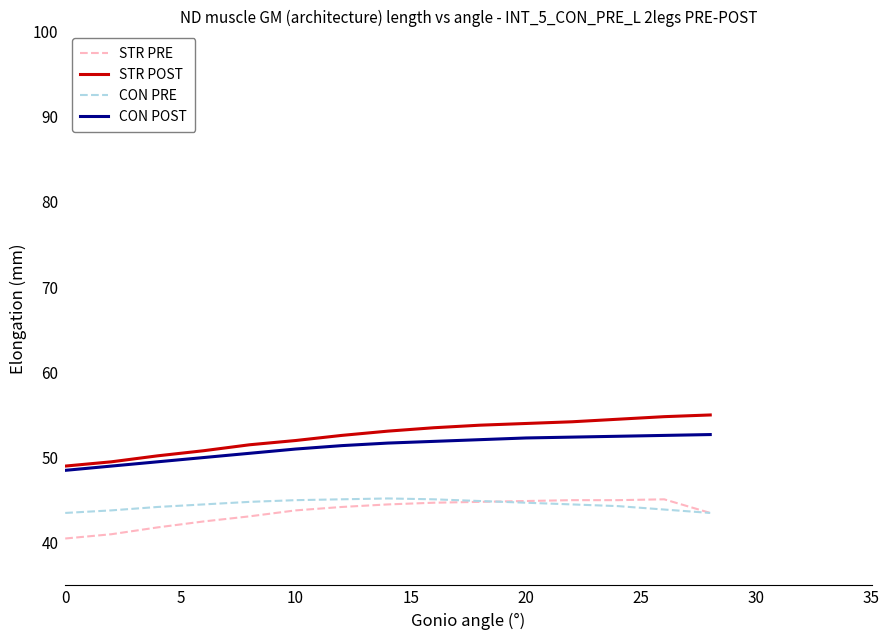

What is the average value of the CON PRE series?

44.5